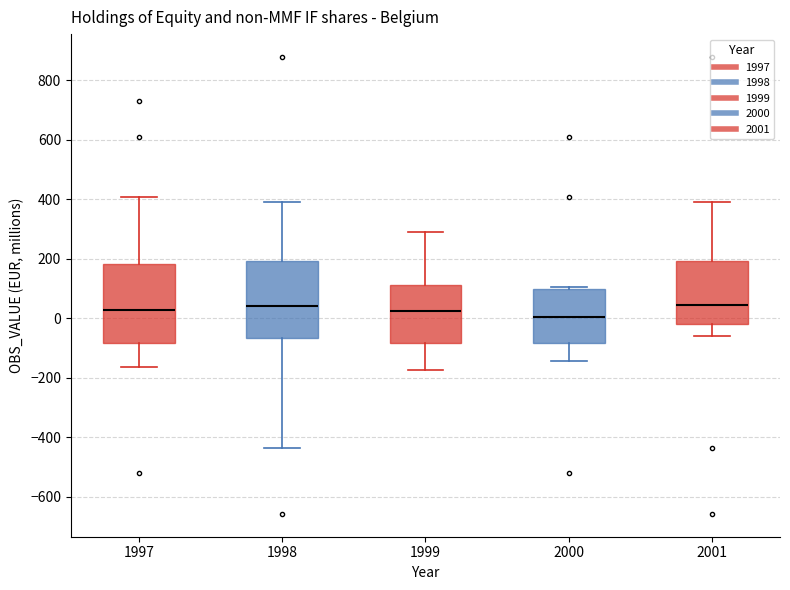

Reading left to right, read every box against the y-axis: the position of its median line, the range the box covers, and the ends of its whiskers. The values are not printed on the chart, so give them approximately, as read against the axis.

1997: median 20, box -80 to 180, whiskers -160 to 400
1998: median 40, box -60 to 200, whiskers -440 to 400
1999: median 20, box -80 to 120, whiskers -180 to 280
2000: median 0, box -80 to 100, whiskers -140 to 100 (just above the box's upper edge)
2001: median 40, box -20 to 200, whiskers -60 to 400